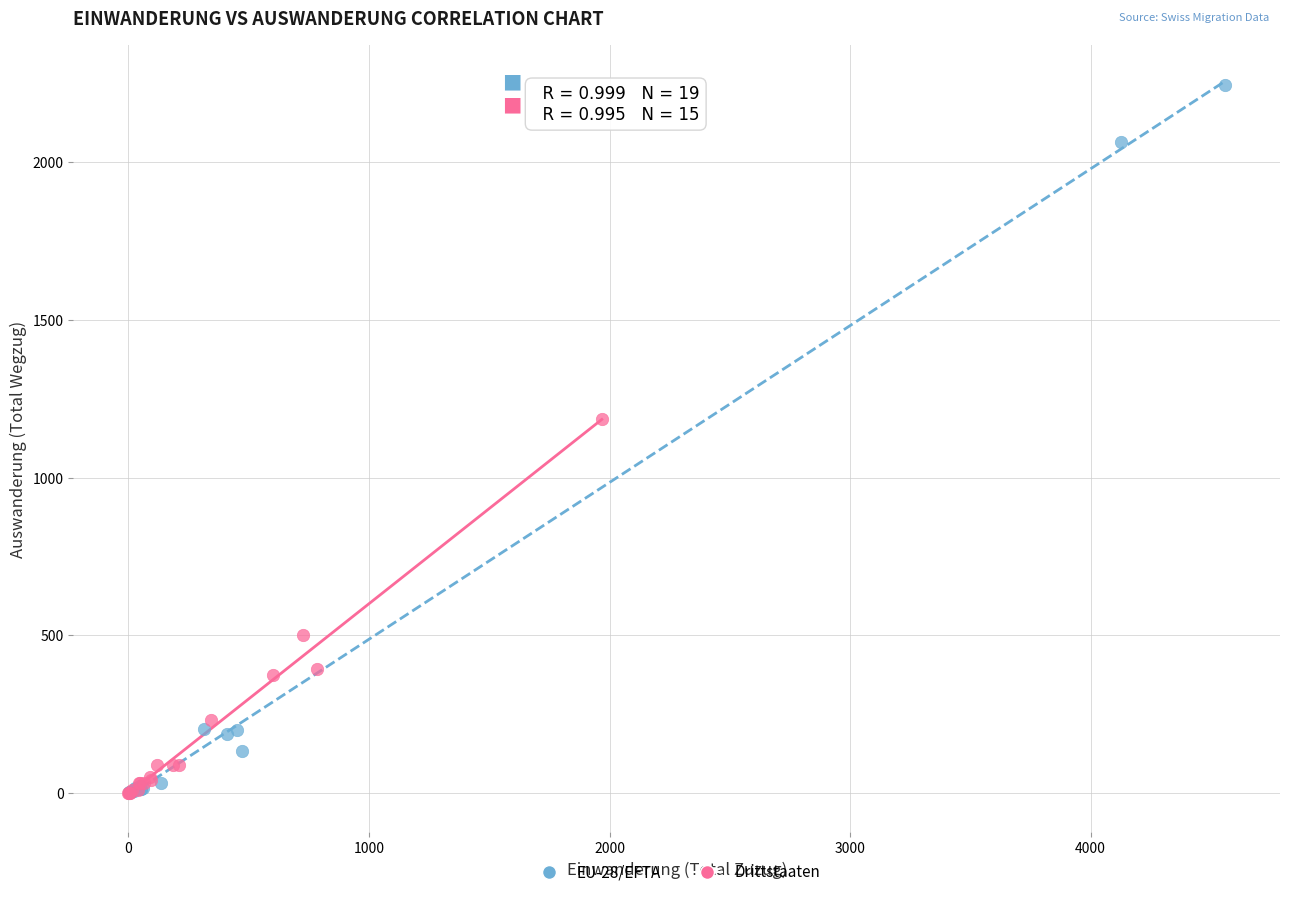

Which series has the widest spread of Y values?

EU-28/EFTA